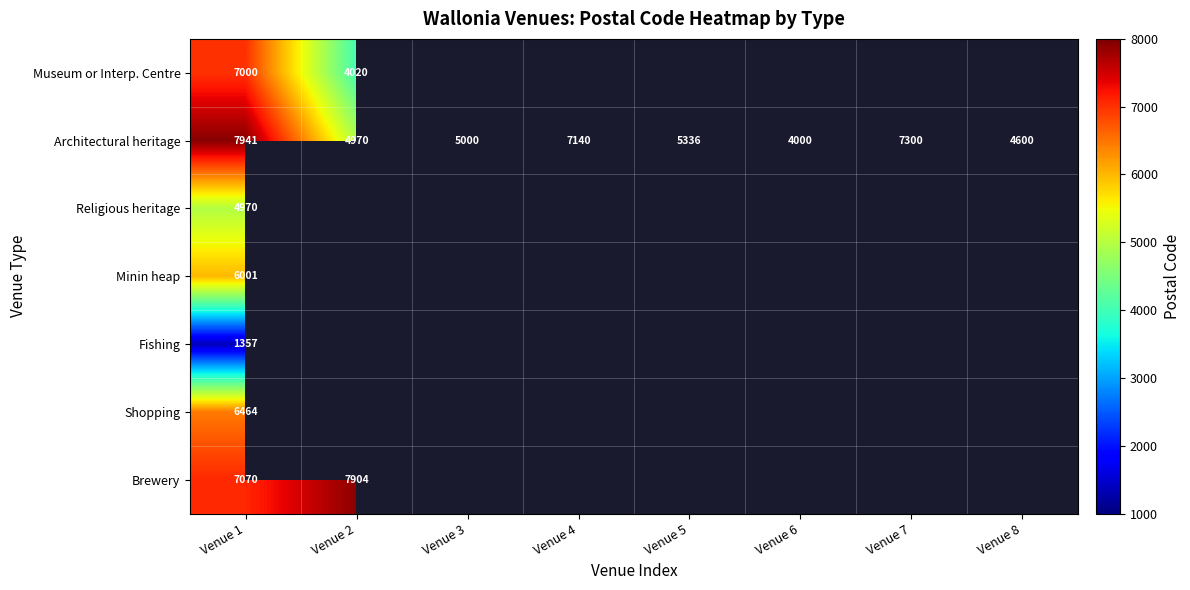

What is the average value of the Architectural heritage series?

5786